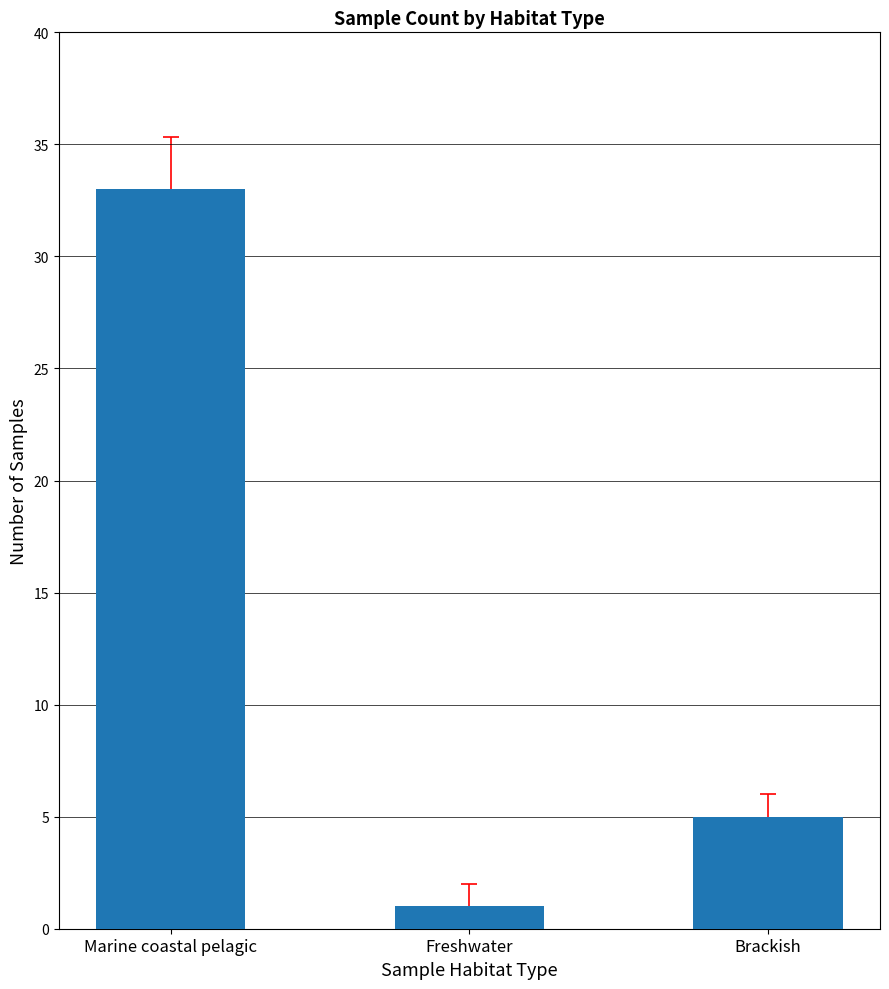

List the labels in order of value, smallest first.

Freshwater, Brackish, Marine coastal pelagic